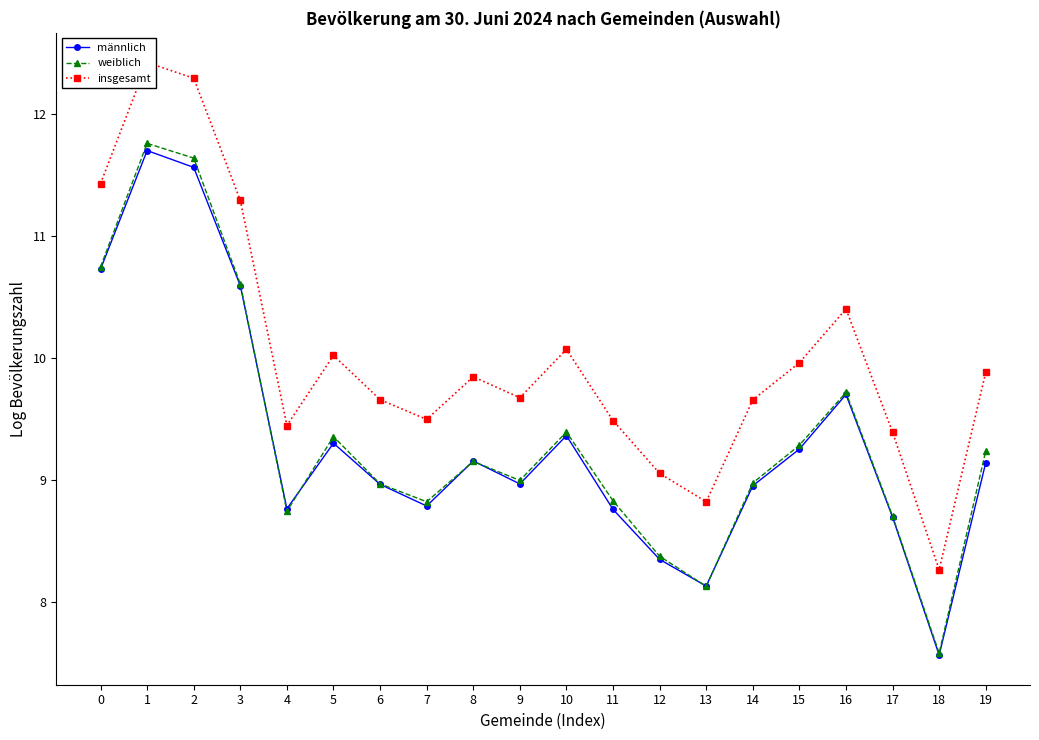

In weiblich, how many points are lower than both neighbors (excluding endpoints)?

5